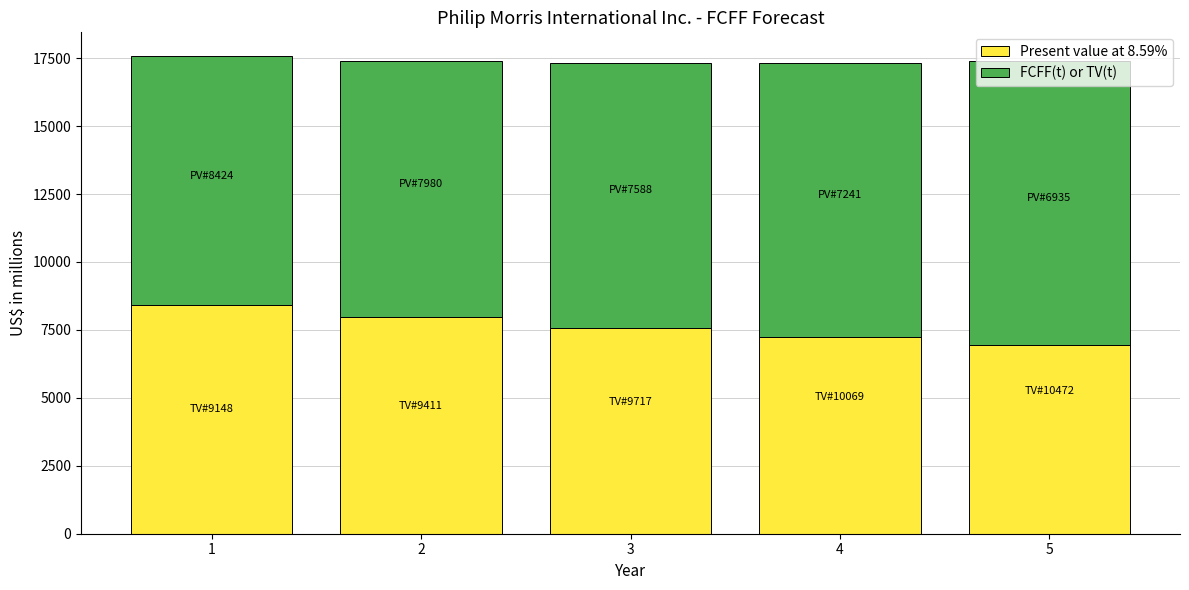

What is the highest value of the Present value at 8.59% series?

8424